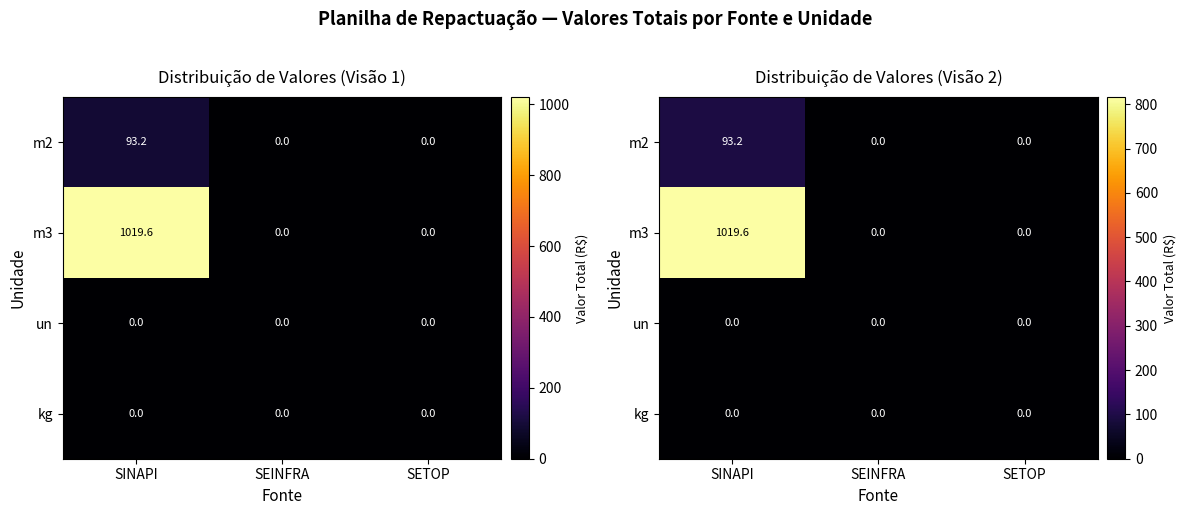

What is the total value across all series at SINAPI?

1112.8